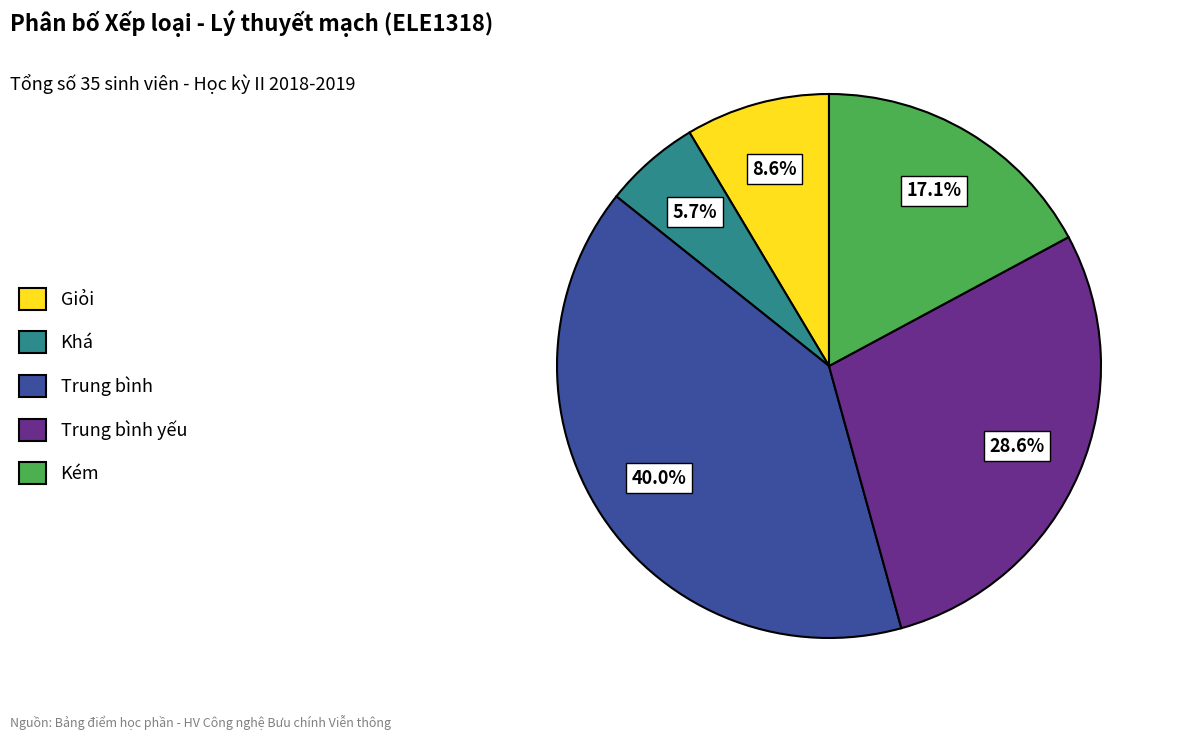

Rank the categories by value from lowest to highest.

Khá, Giỏi, Kém, Trung bình yếu, Trung bình